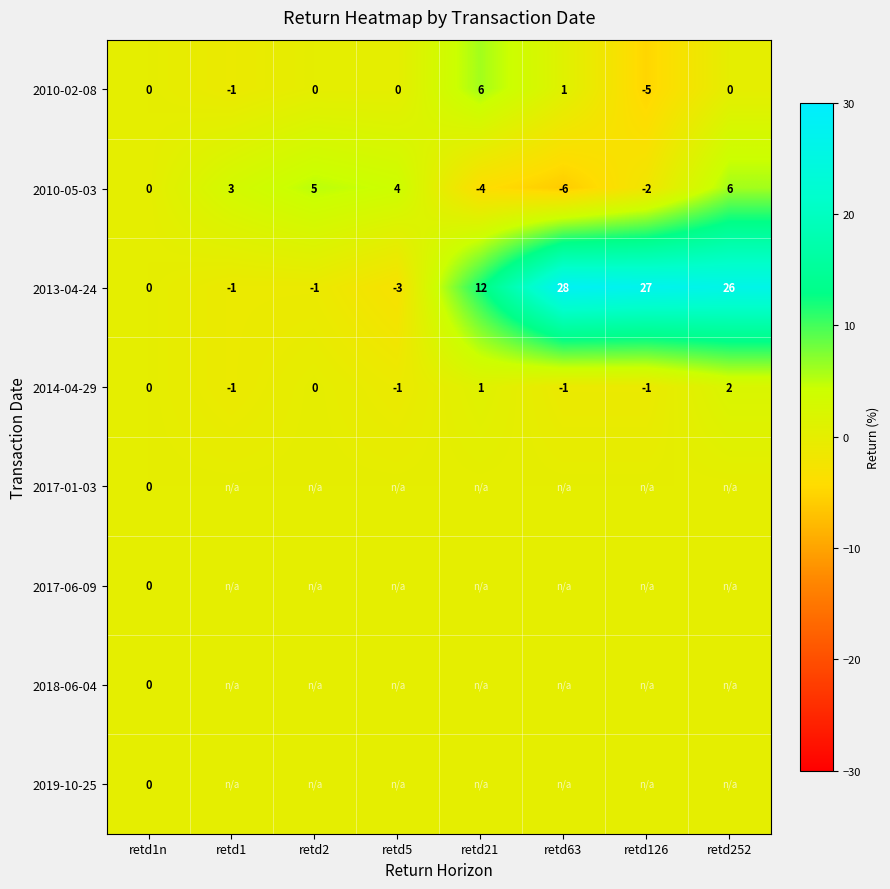

At how many categories does at least one series exceed 22?

3